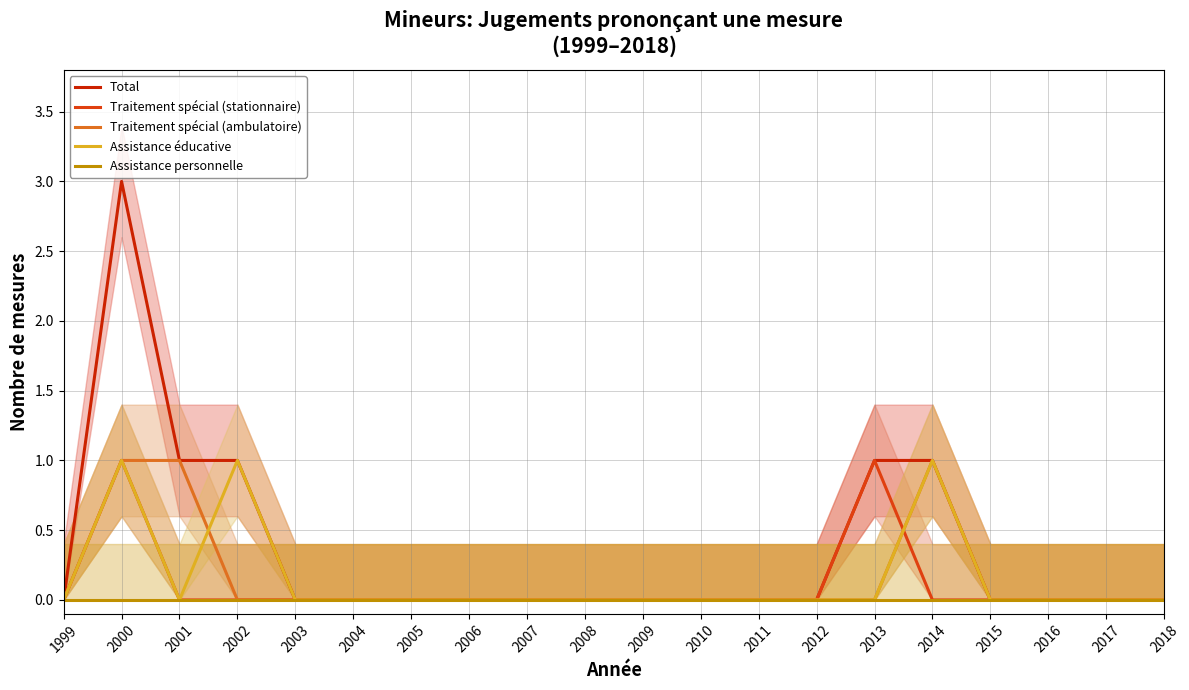

True or false: Traitement spécial (stationnaire) has a value of 0 at 2014.

False